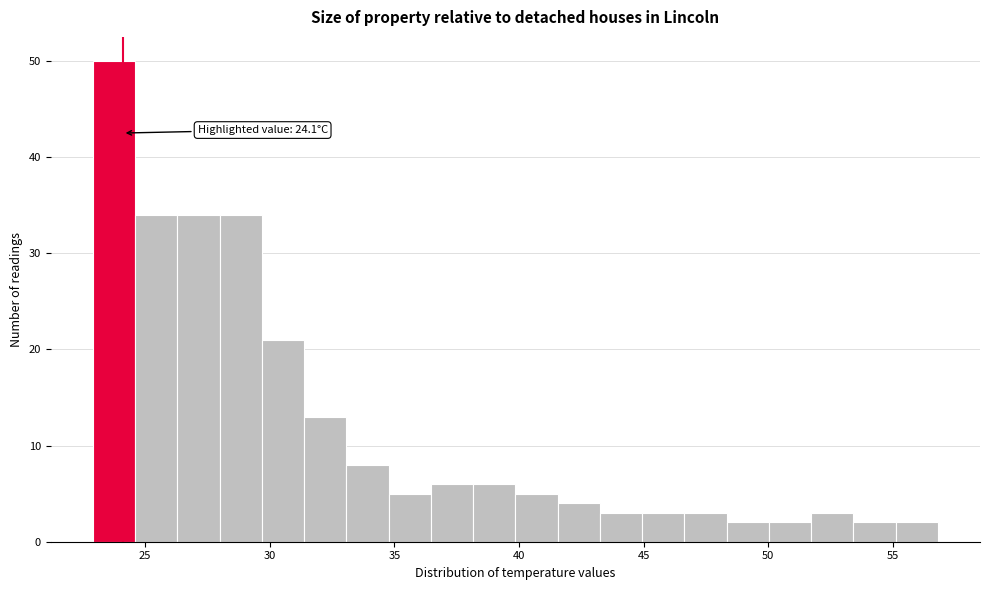

Around what value on the x-axis is the tallest bar? Give the approximate position of its centre, as read against the axis.

23.5